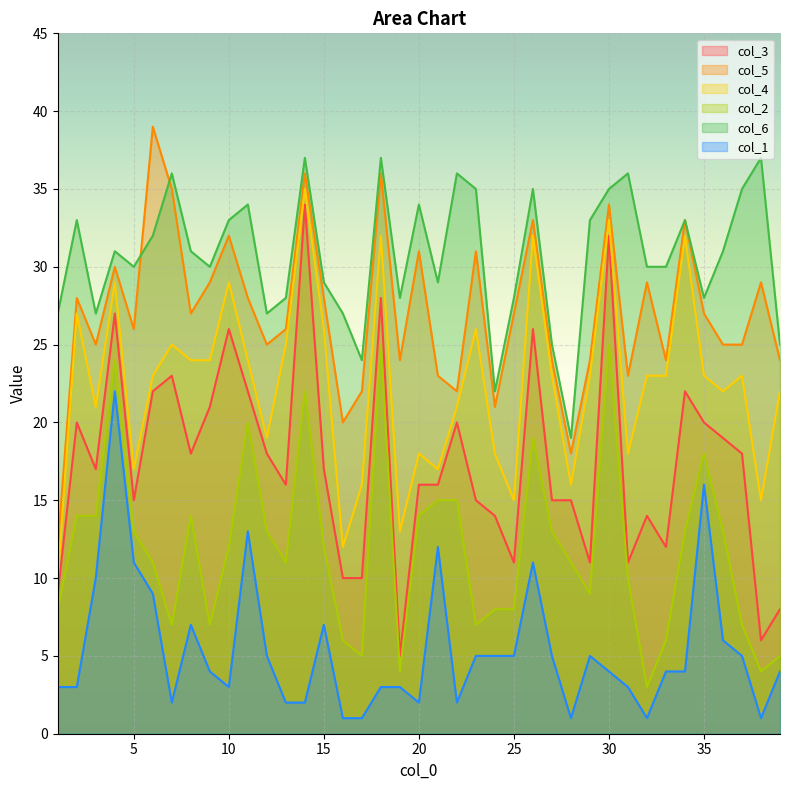

What is the total value across all series at 37?

113